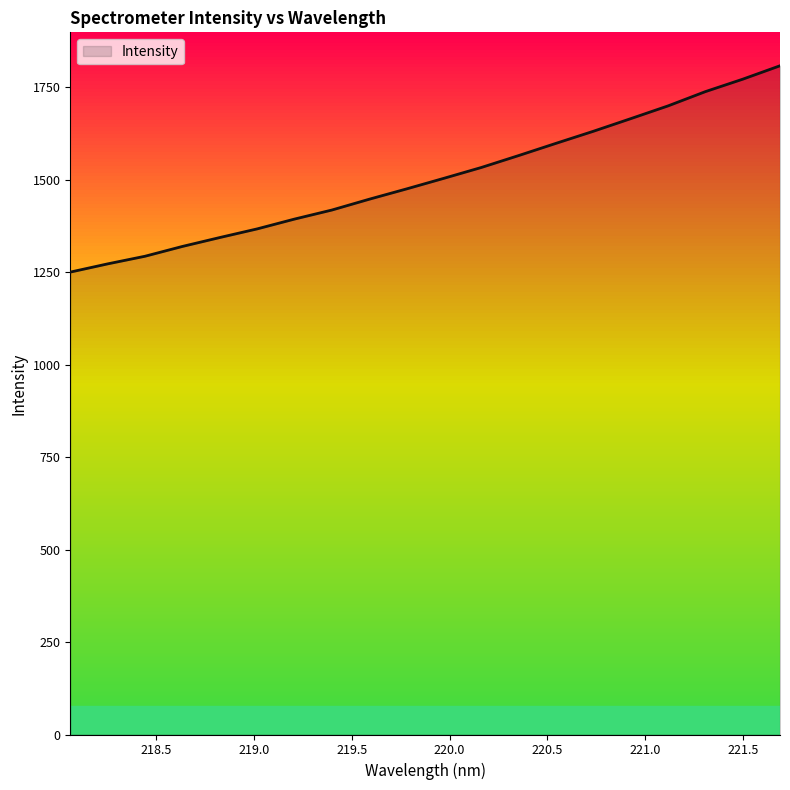

What is the difference between the maximum and minimum values?

557.8